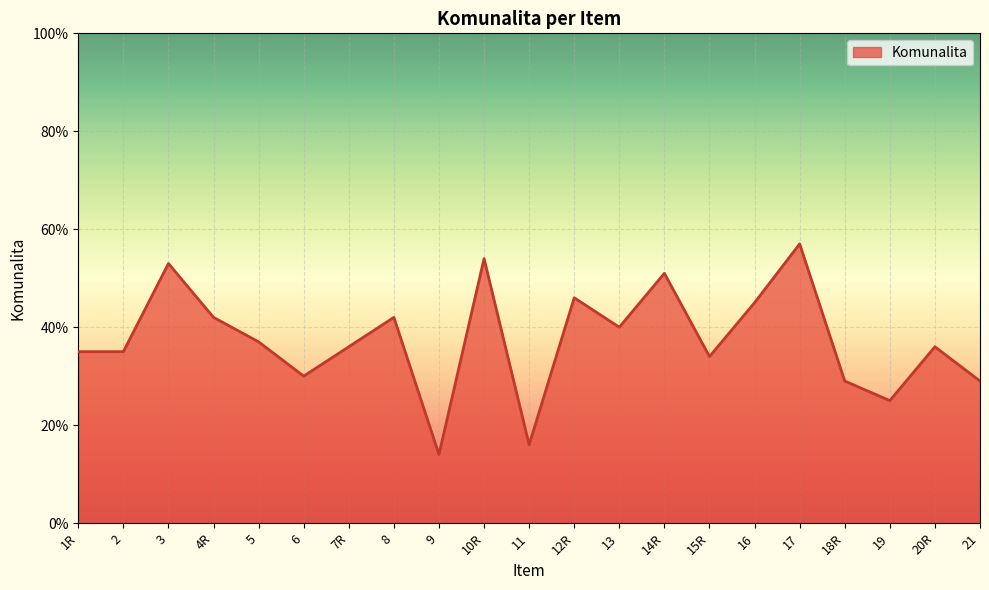

Does the chart have visible grid lines?

Yes